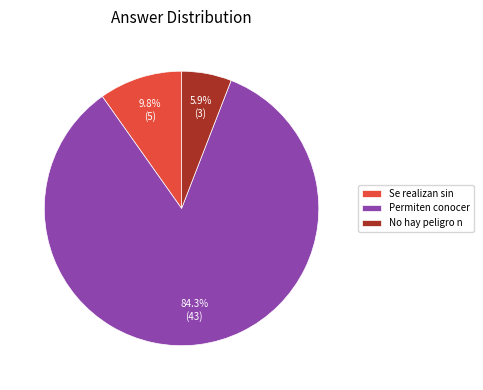

Does any single category account for the majority?

Yes